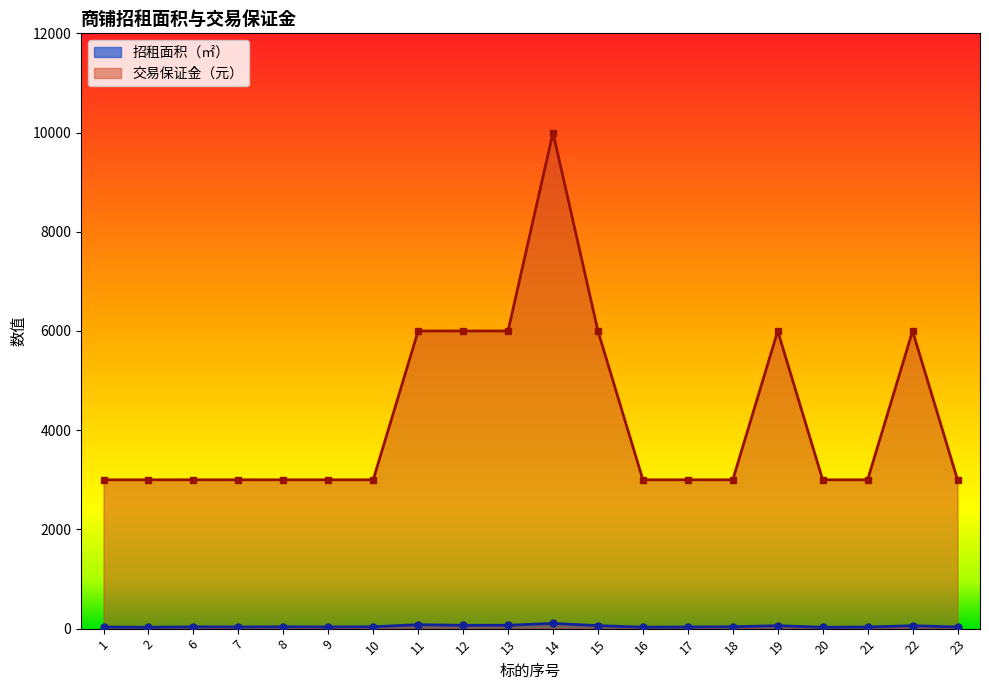

List the labels in order of 交易保证金（元） value, smallest first.

1, 2, 6, 7, 8, 9, 10, 16, 17, 18, 20, 21, 23, 11, 12, 13, 15, 19, 22, 14